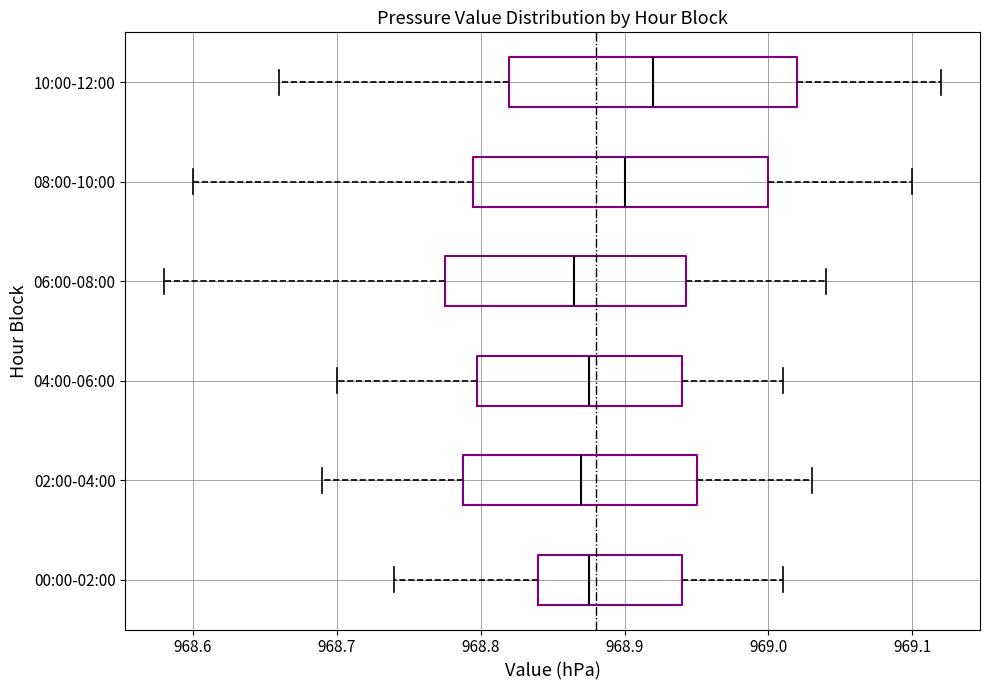

Reading bottom to top, transcribe this box plot: for each box, give where its median line is, the range the box spans, and where its two whiskers end, as read against the x-axis. The values are not printed on the chart, so give them approximately, as read against the axis.

00:00-02:00: median 968.88, box 968.84 to 968.94, whiskers 968.74 to 969.01
02:00-04:00: median 968.87, box 968.79 to 968.95, whiskers 968.69 to 969.03
04:00-06:00: median 968.88, box 968.80 to 968.94, whiskers 968.70 to 969.01
06:00-08:00: median 968.87, box 968.78 to 968.94, whiskers 968.58 to 969.04
08:00-10:00: median 968.90, box 968.80 to 969.00, whiskers 968.60 to 969.10
10:00-12:00: median 968.92, box 968.82 to 969.02, whiskers 968.66 to 969.12